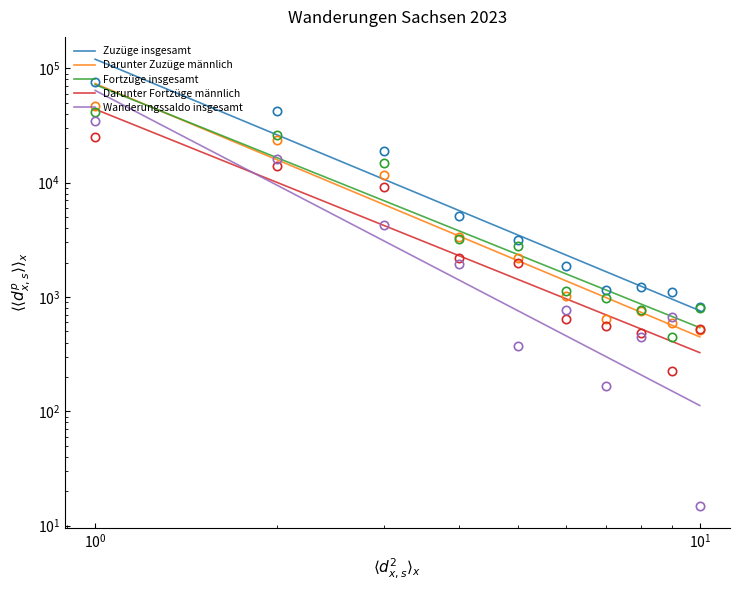

True or false: Wanderungssaldo insgesamt has more than 2 interior local peaks.

False